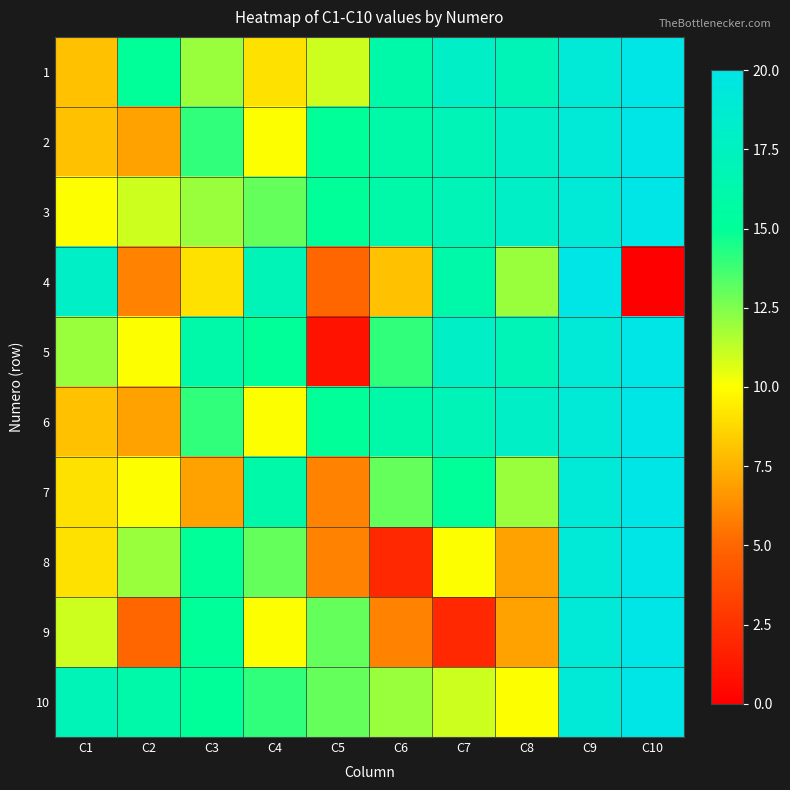

Rank the series by their maximum value, from lowest to highest.

1, 2, 3, 4, 5, 6, 7, 8, 9, 10